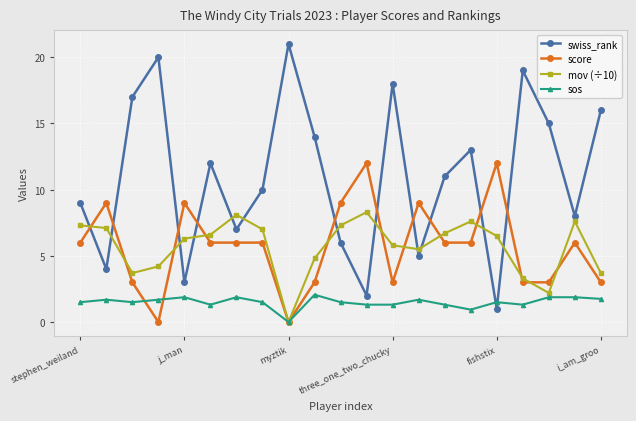

Which series has the largest total across all categories?

swiss_rank